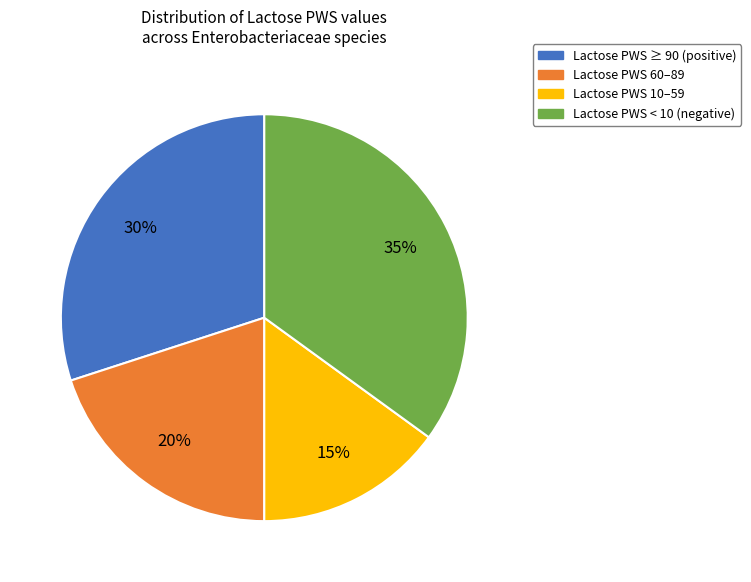

Does Lactose PWS < 10 (negative) account for over 50% of the chart?

No